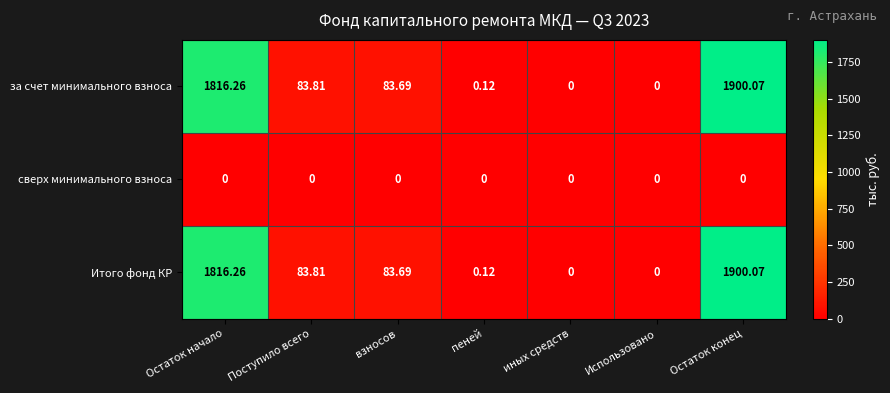

At which label is Итого фонд КР closest to 950?

Поступило всего